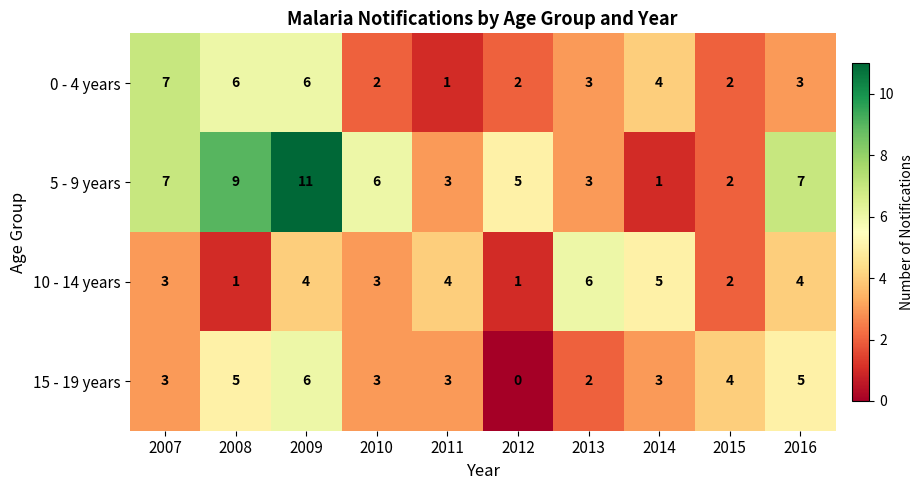

Which category has the highest value across all series?

2009